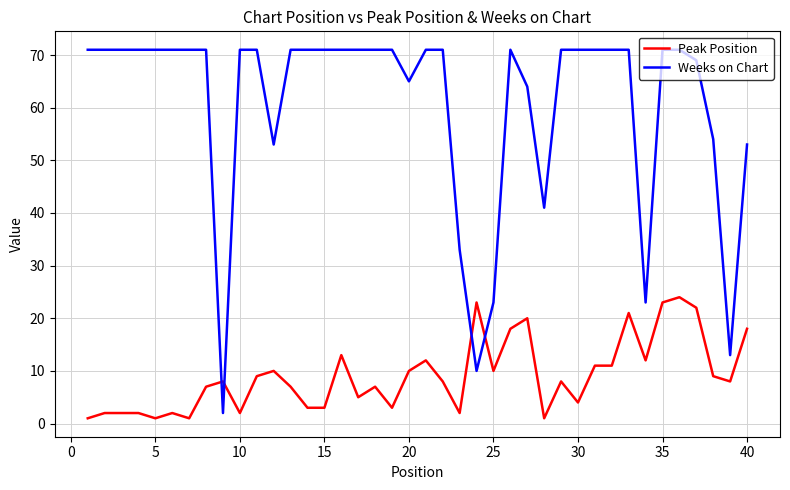

What is the difference between the maximum and second lowest values in the Weeks on Chart series?

61